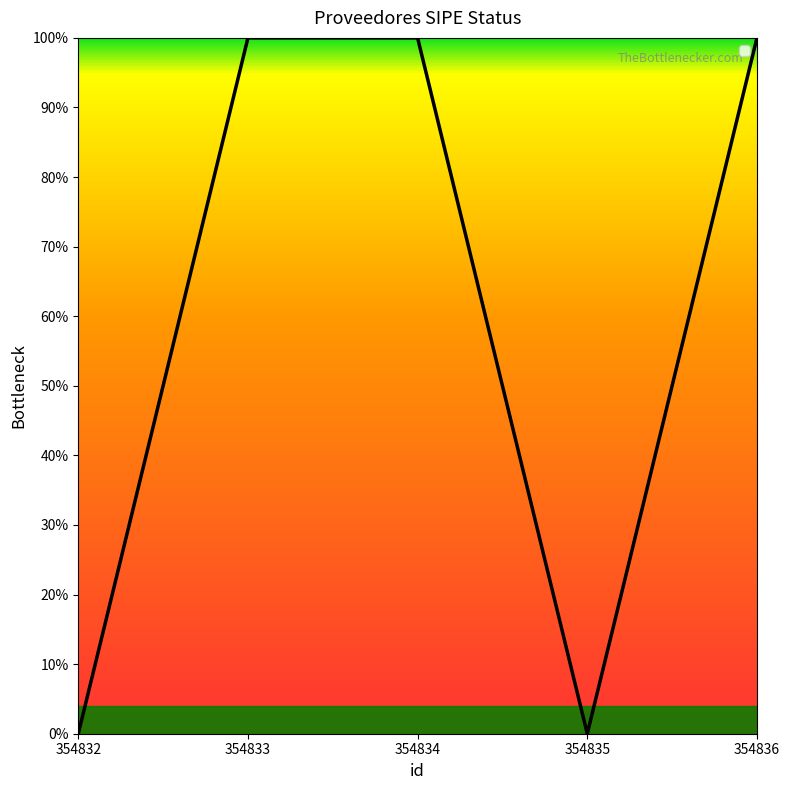

List the labels in order of value, largest first.

354833, 354834, 354836, 354832, 354835